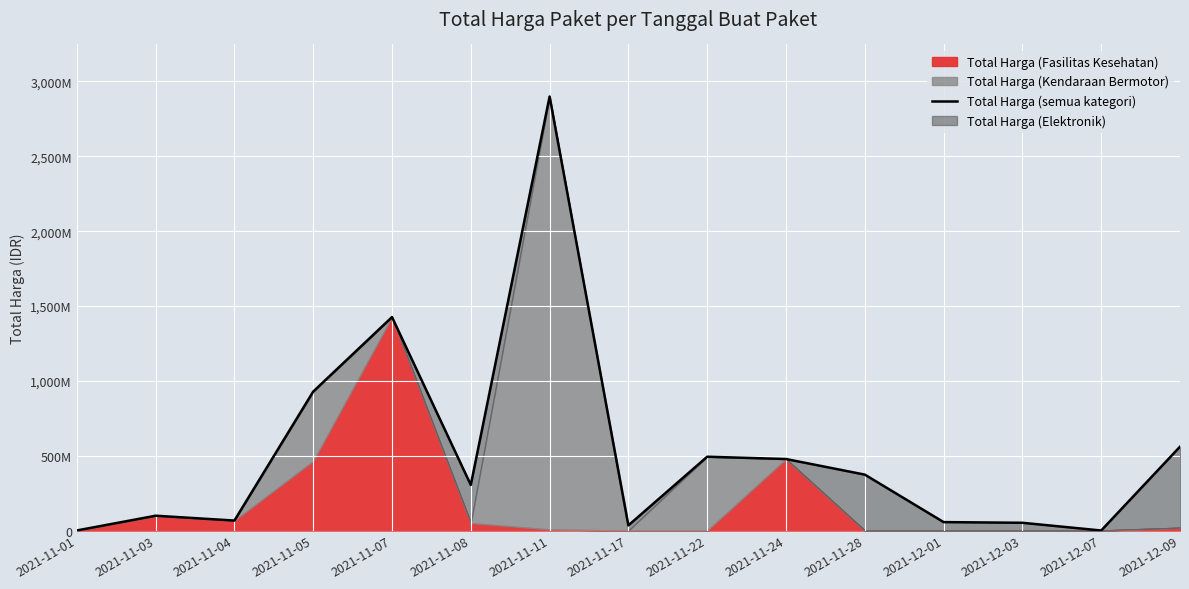

What is the label of the 15th point from the left?

2021-12-09